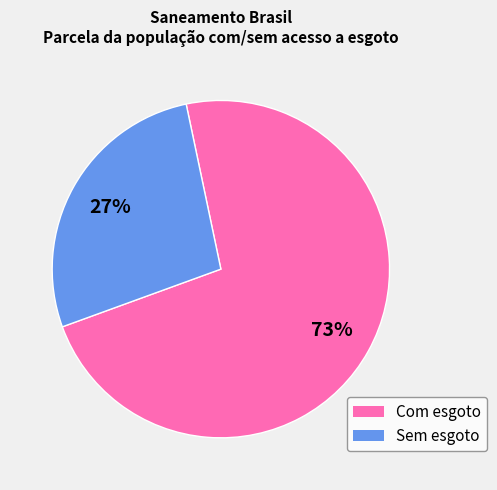

To the nearest percent, what is the average slice percentage?

50%